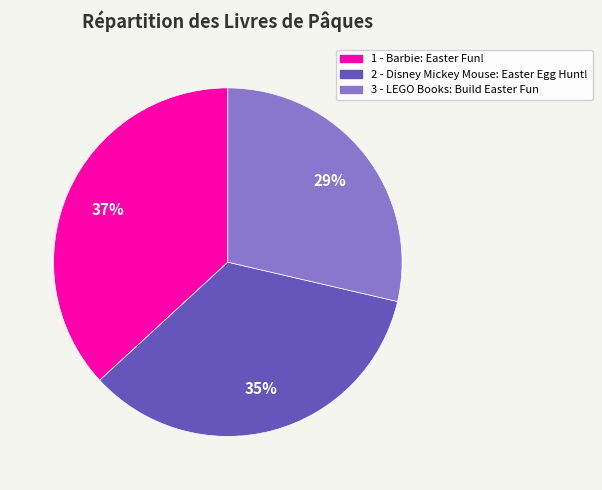

Rank the categories by value from lowest to highest.

3, 2, 1